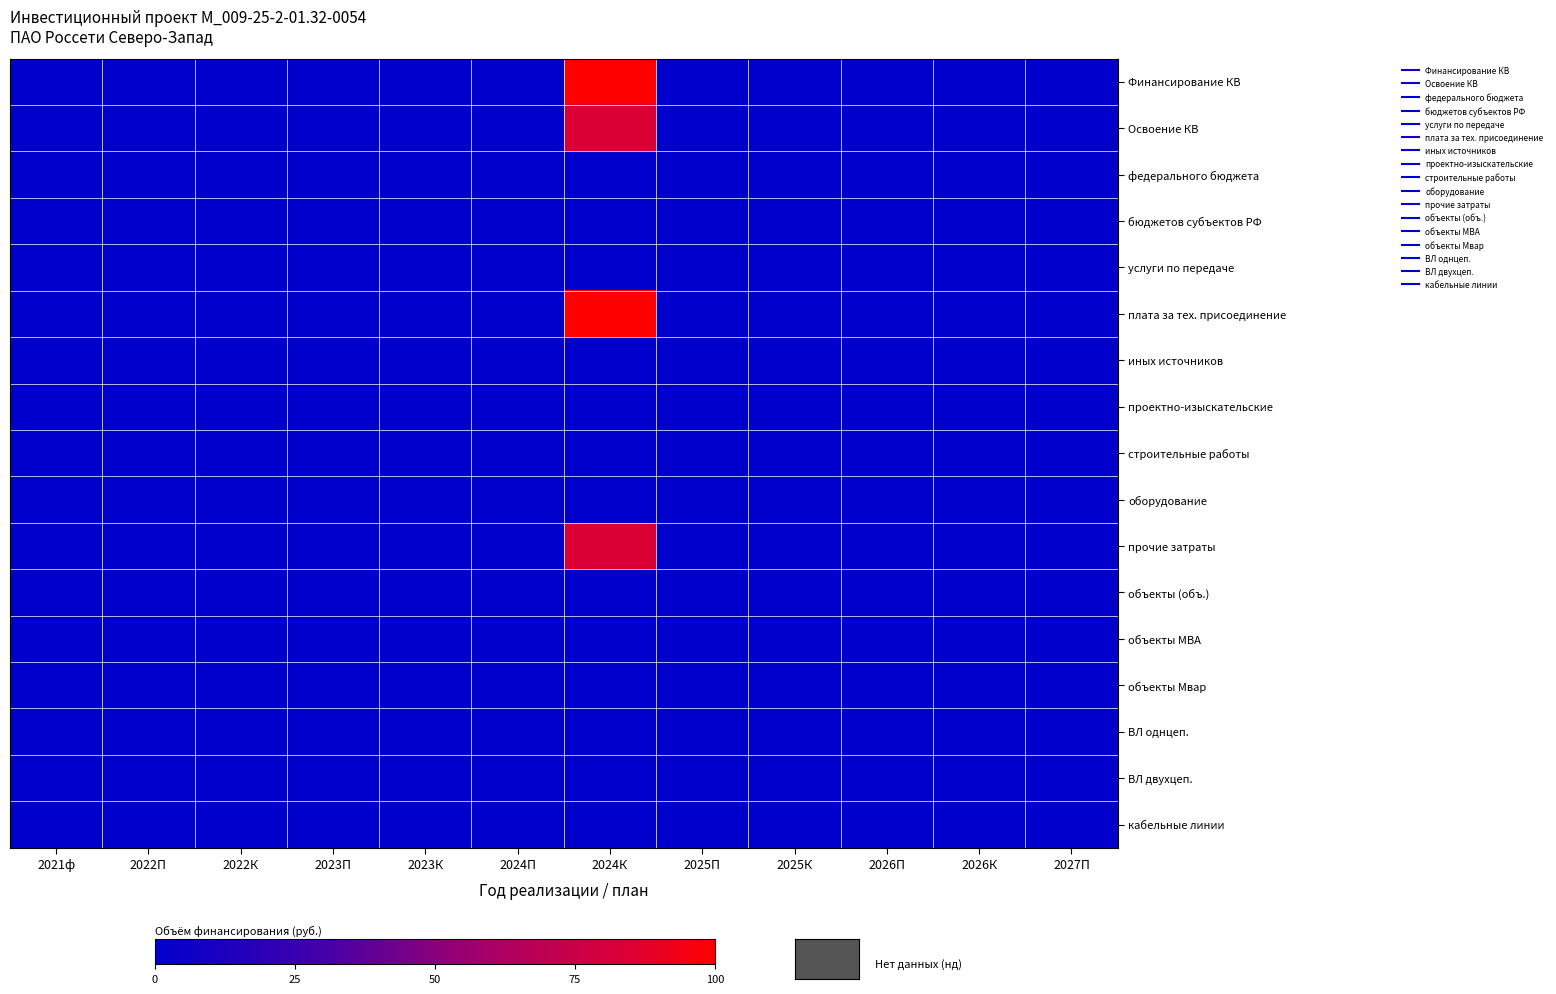

Count the number of data series in this chart.

17